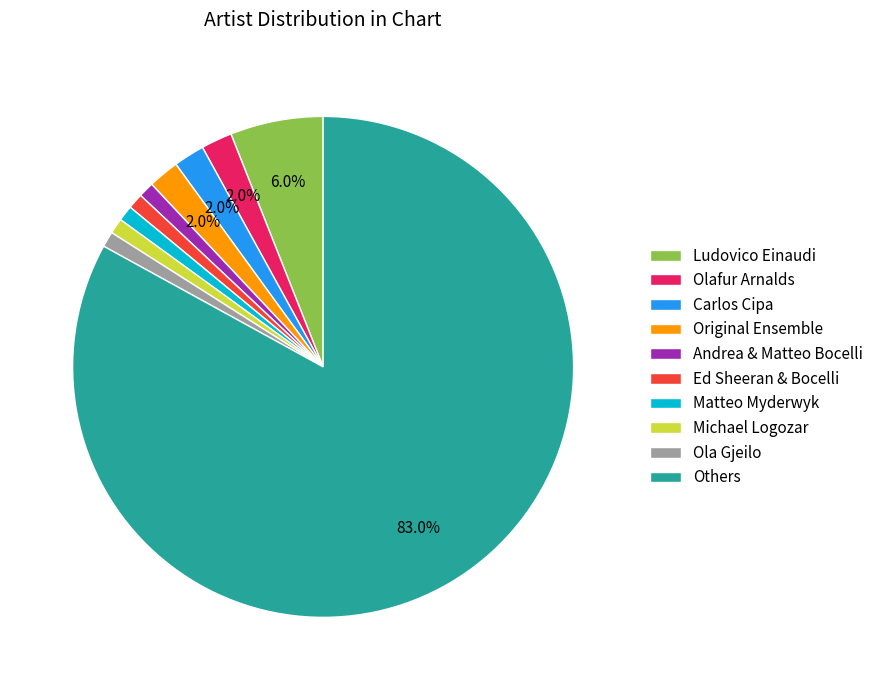

What is the largest slice in the pie chart?

Others